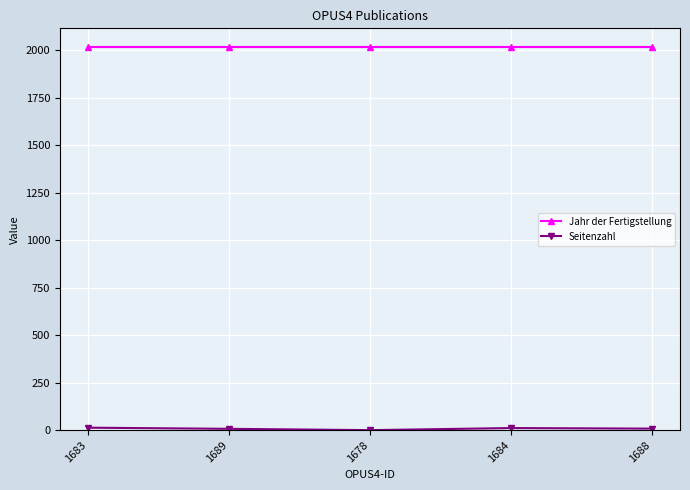

The Jahr der Fertigstellung series shows 2785 at 1689. True or false?

False